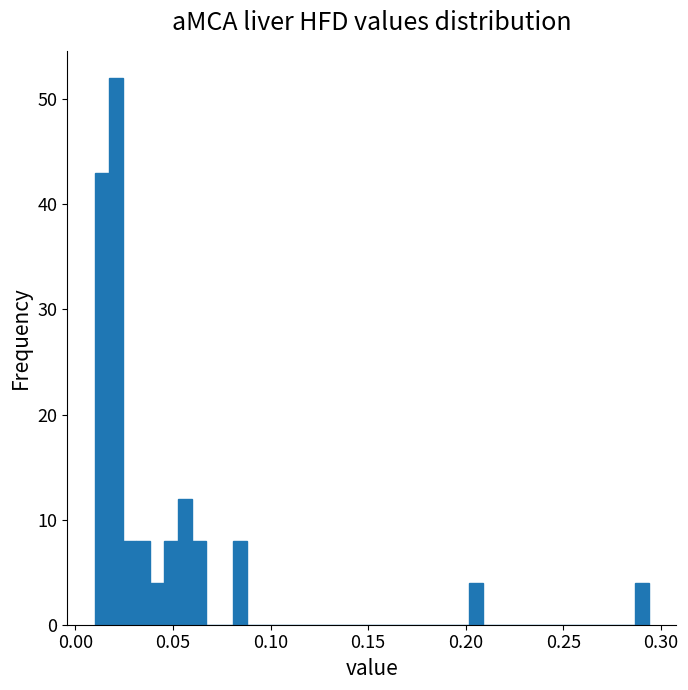

Read against the x-axis, roughly where is the centre of the tallest bar?

0.020